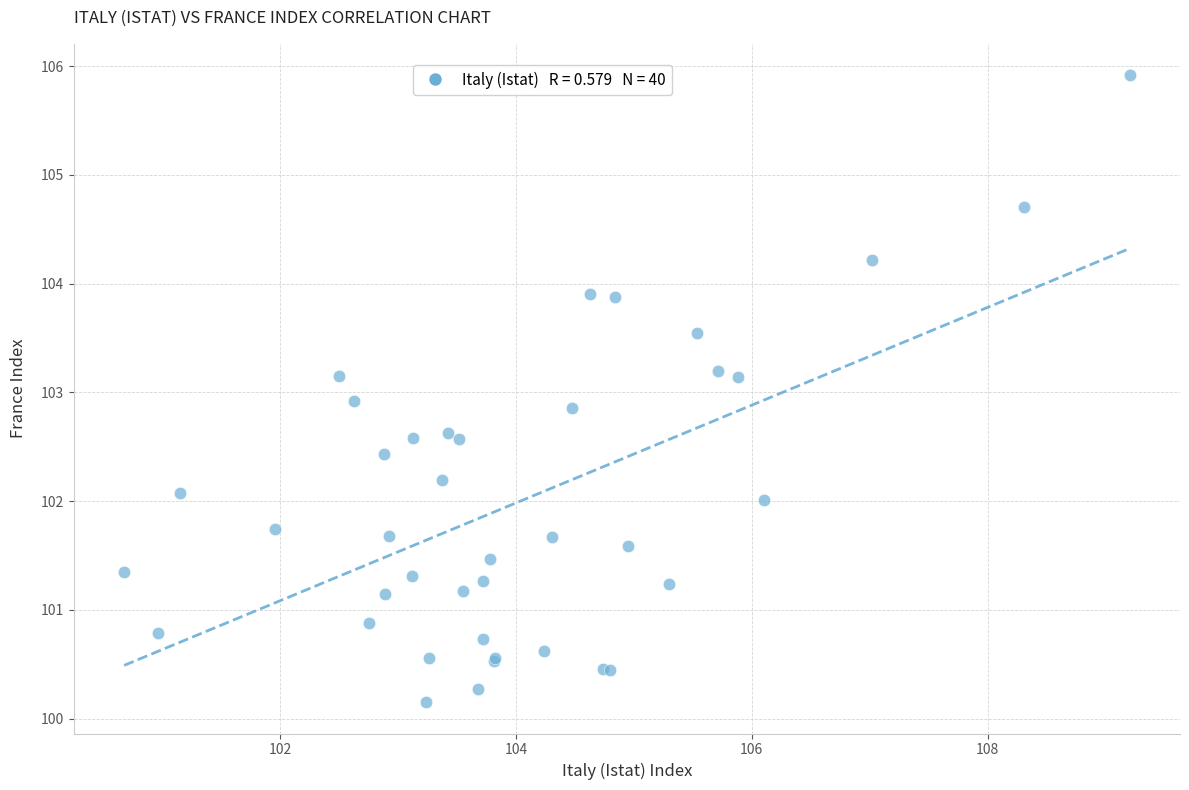

What Y value in the scatter plot is closest to 103?

102.9